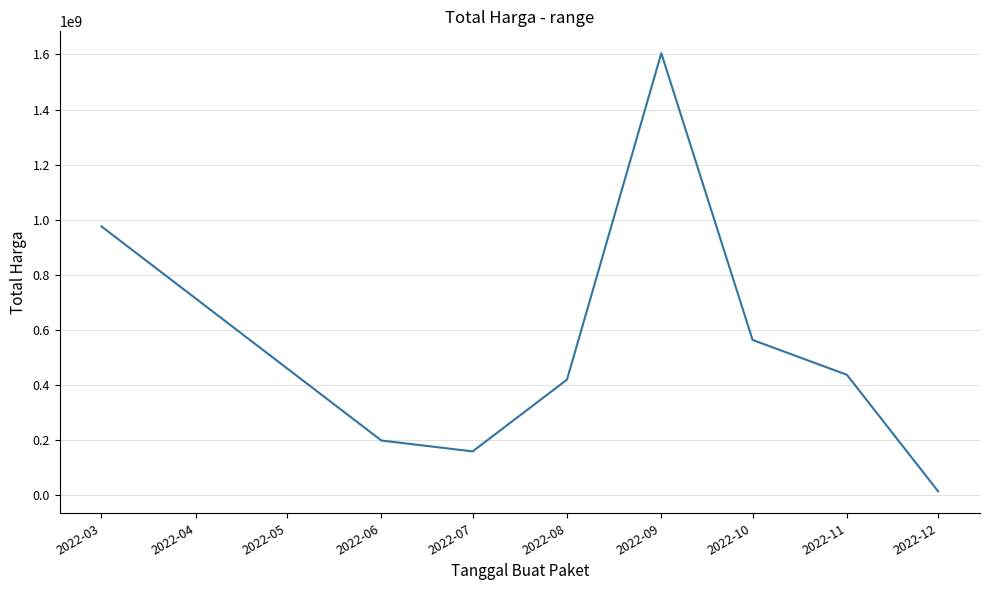

True or false: the data shows 975830025 at 2022-03.

True